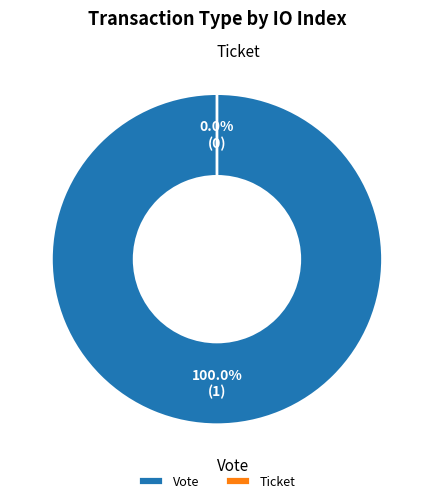

Which slice represents more than half of the pie?

Vote